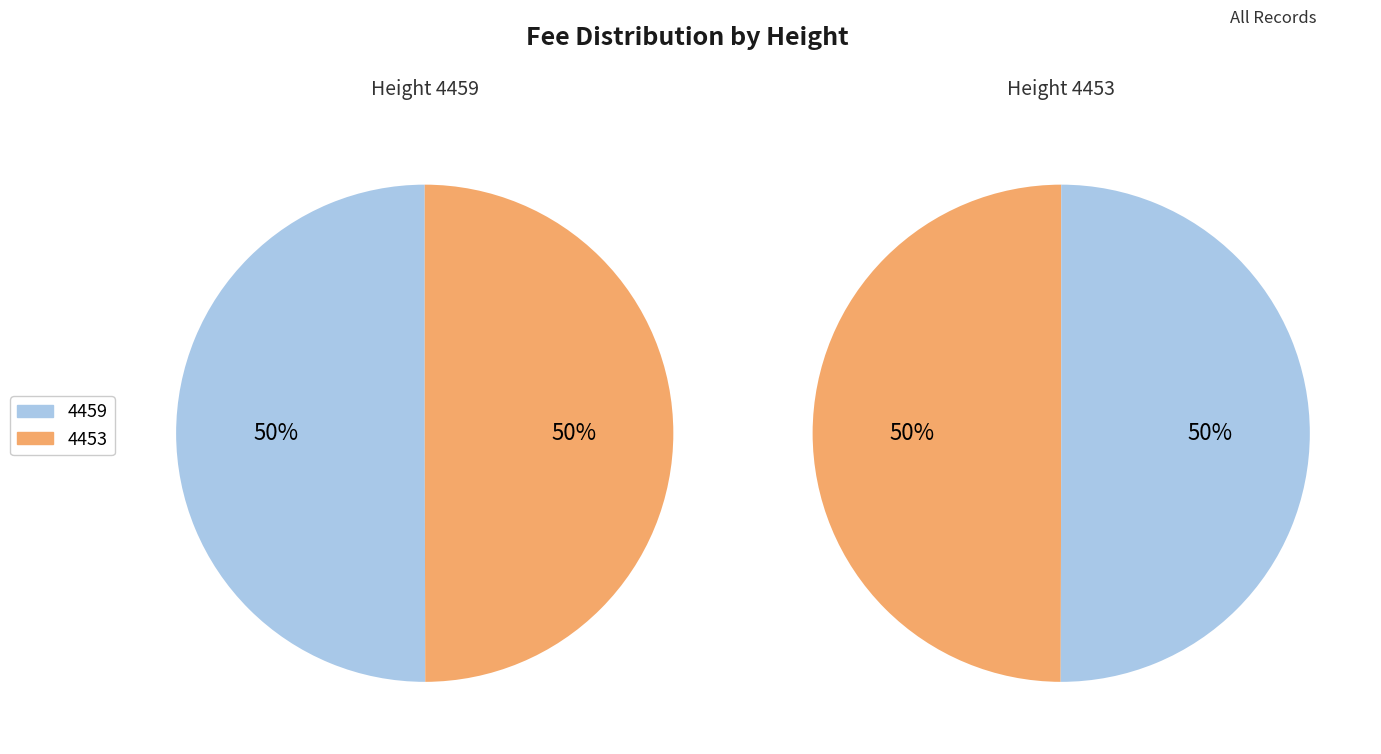

To the nearest percent, what percentage of the pie is 4459?

50%